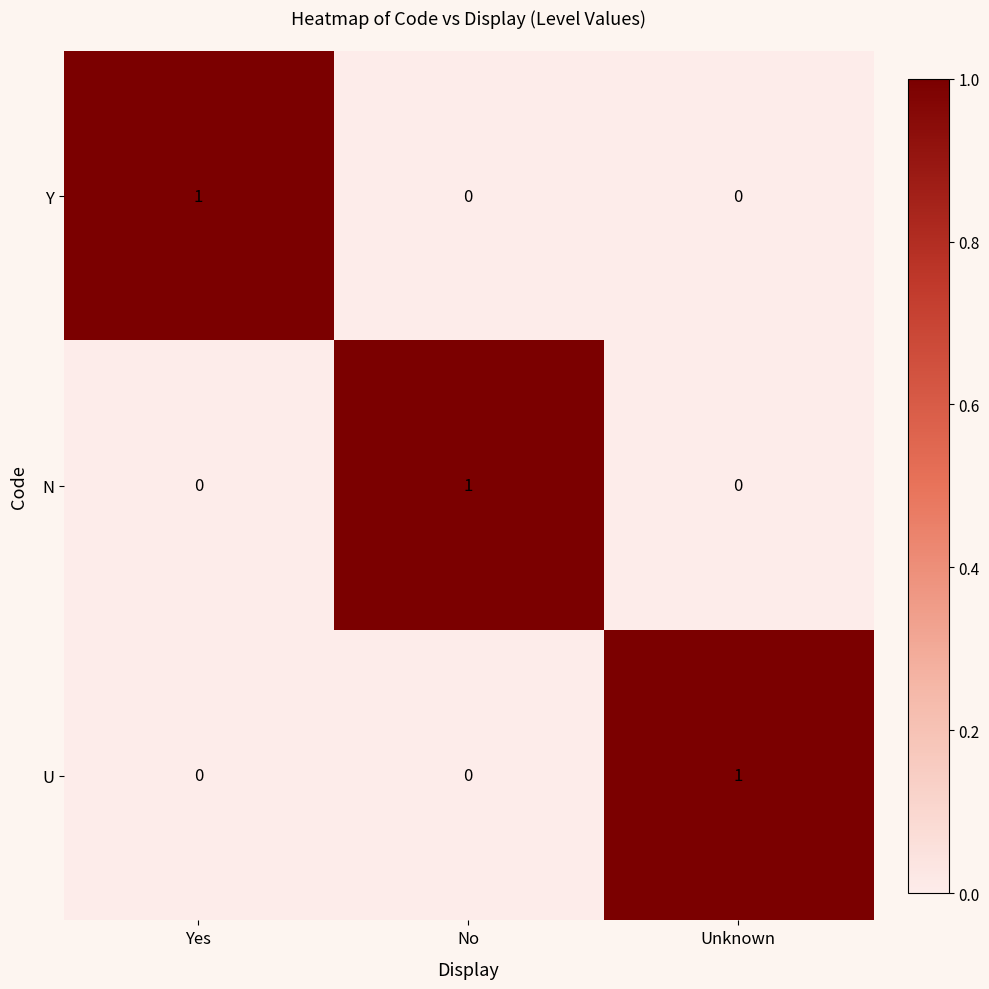

Reading left to right, extract all data points from this chart.

Y: 1	0	0
N: 0	1	0
U: 0	0	1